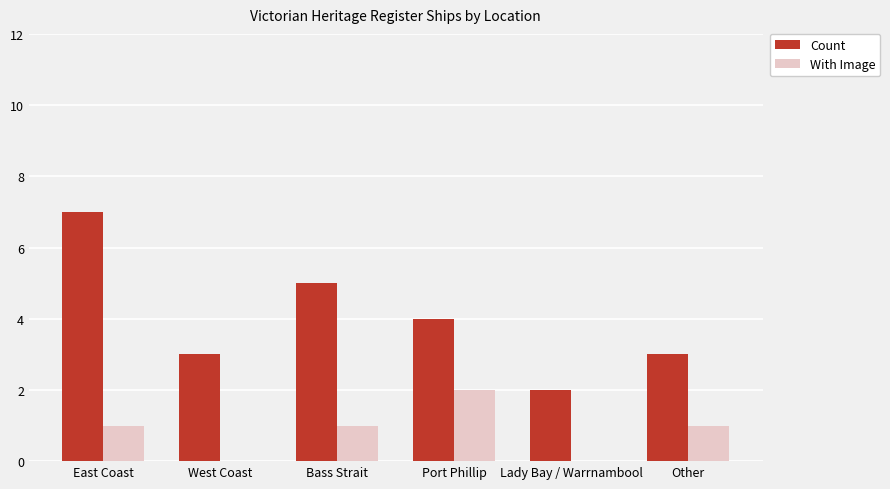

Read the Count value at East Coast.

7